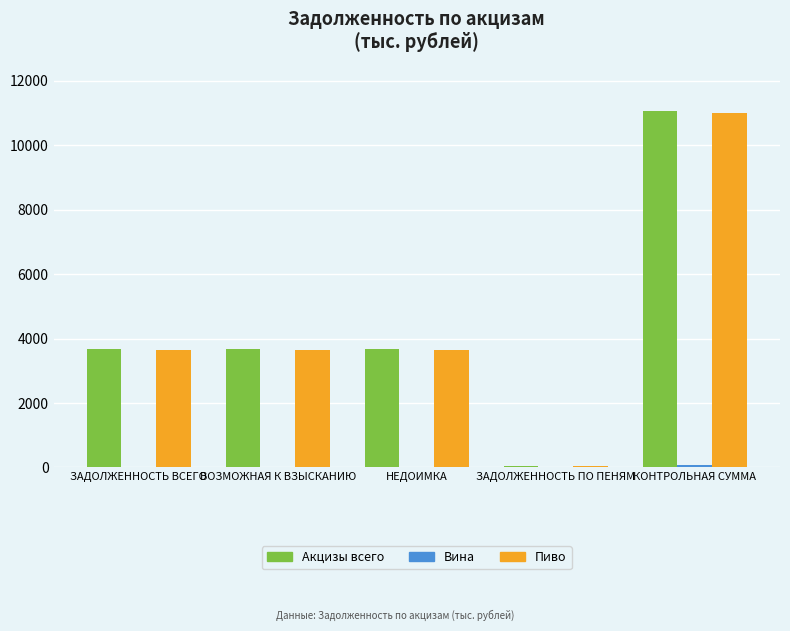

Between ЗАДОЛЖЕННОСТЬ ВСЕГО and КОНТРОЛЬНАЯ СУММА, which series saw the biggest shift?

Акцизы всего